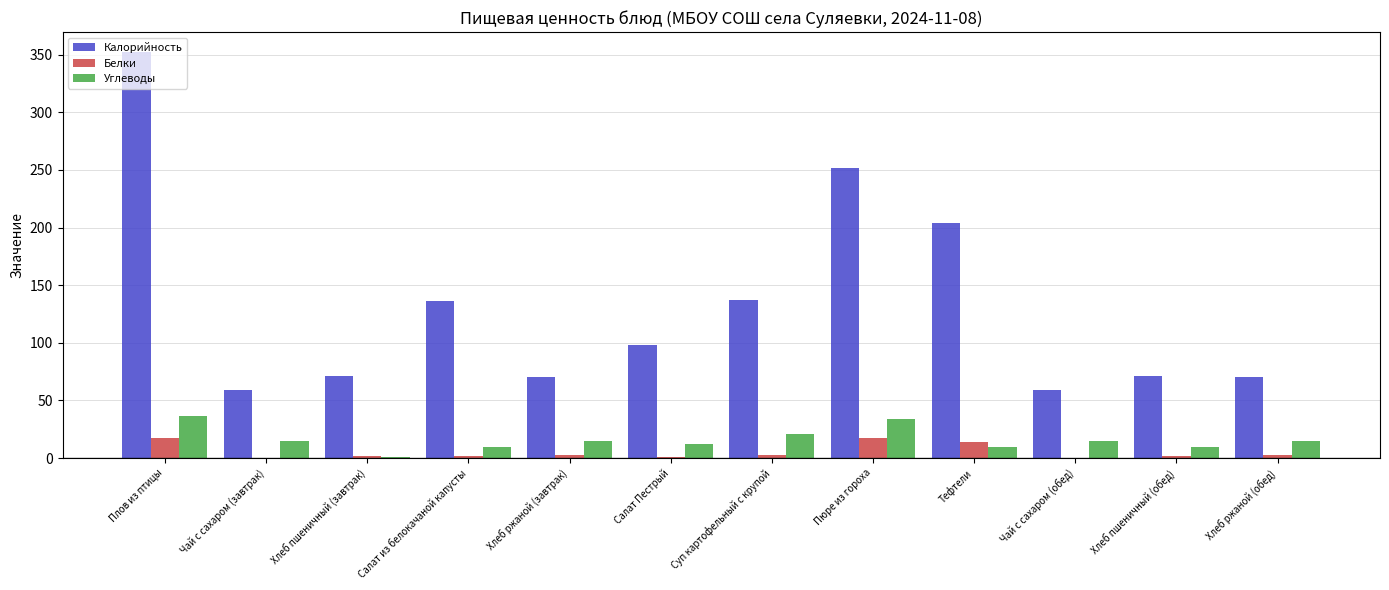

Which series has the largest total across all categories?

Калорийность